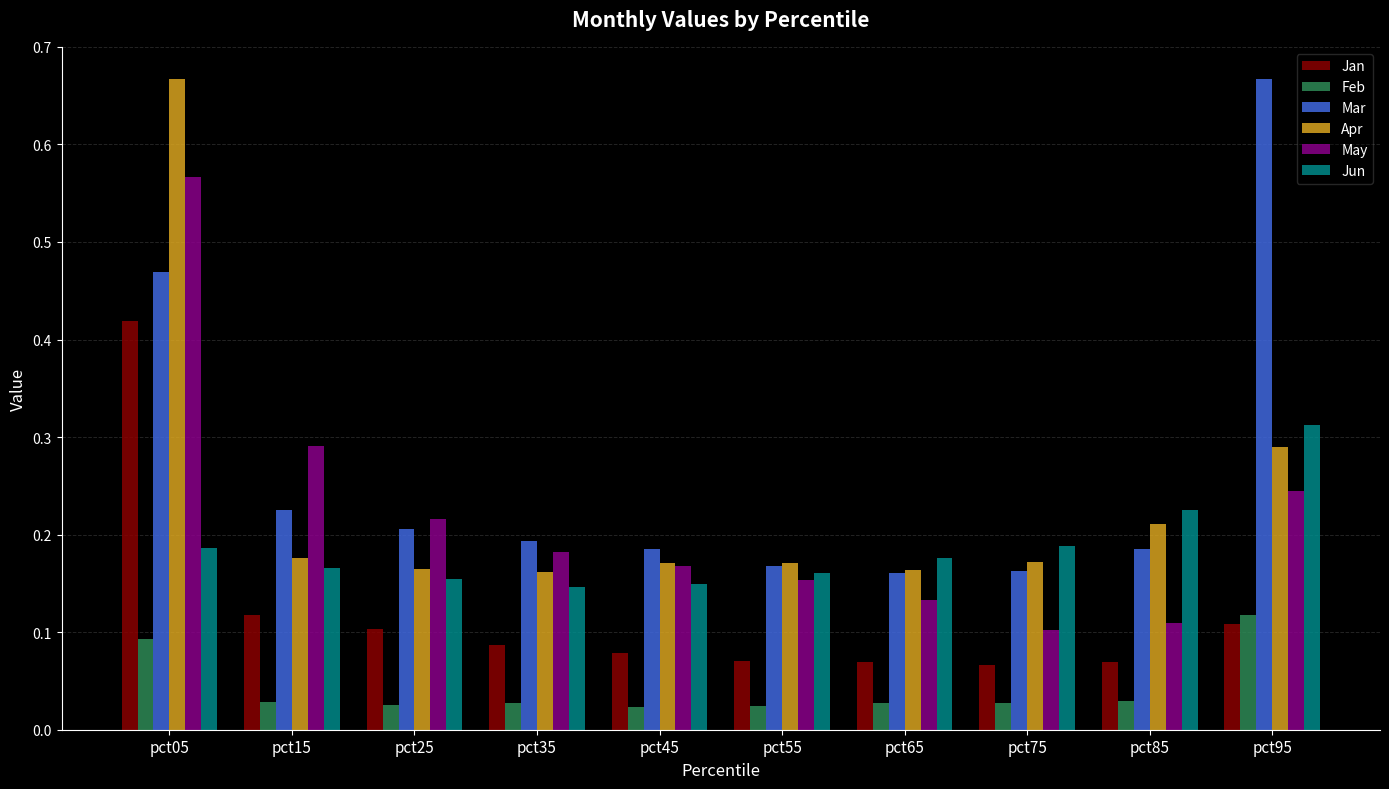

Are the bars horizontal?

No